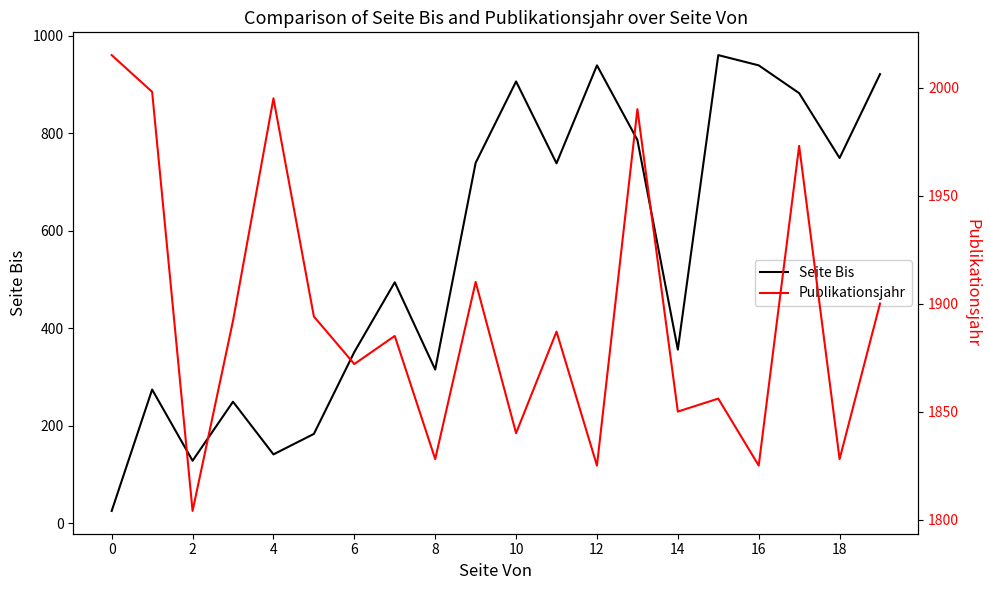

Rank the series by their maximum value, from lowest to highest.

Seite Bis, Publikationsjahr